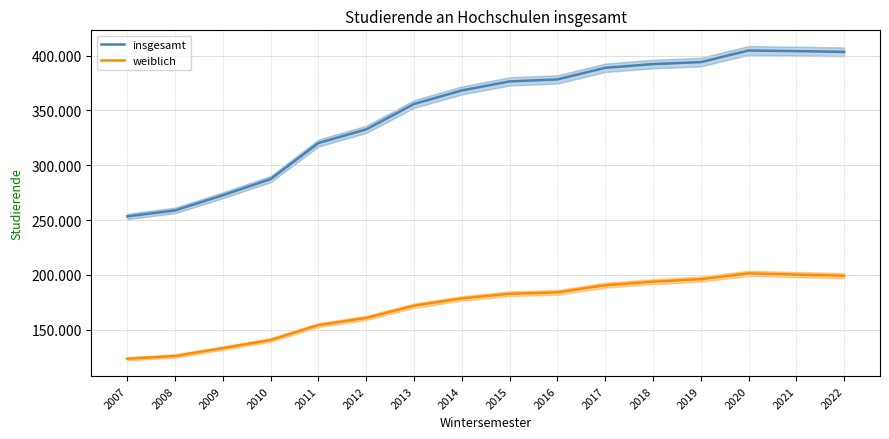

What is the difference between the second highest and second lowest values in the weiblich series?

74265